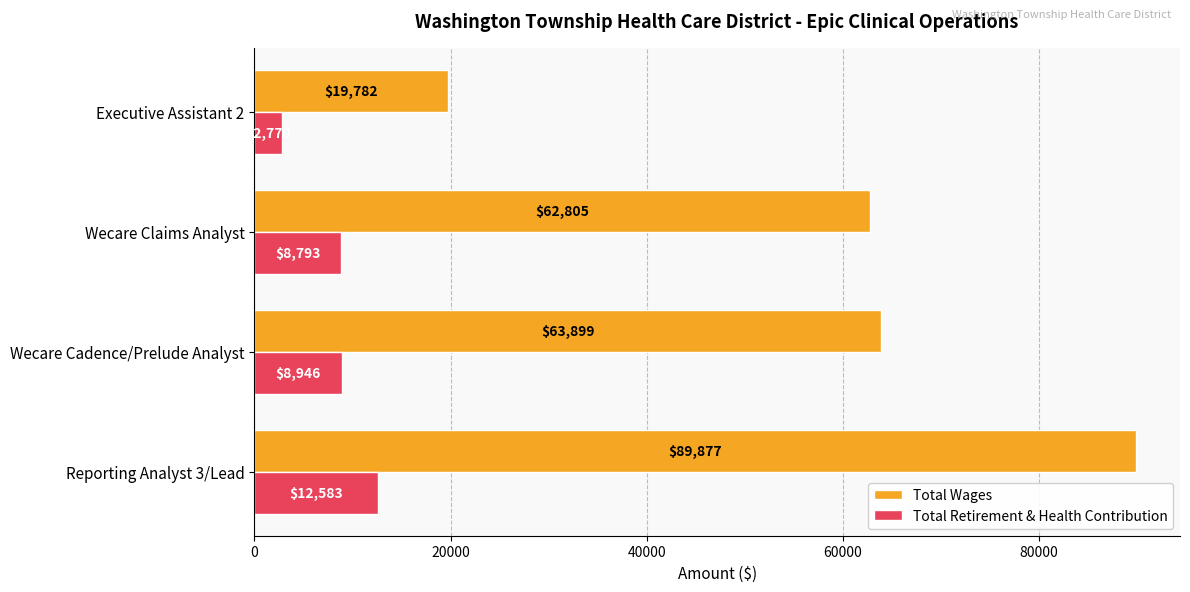

Where is Total Retirement & Health Contribution nearest to the value 7676?

Wecare Claims Analyst